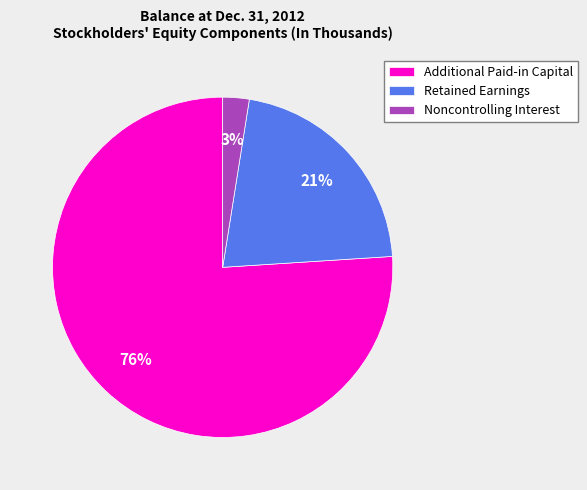

Approximately how many times larger is the value at Noncontrolling Interest compared to Retained Earnings?

0.1